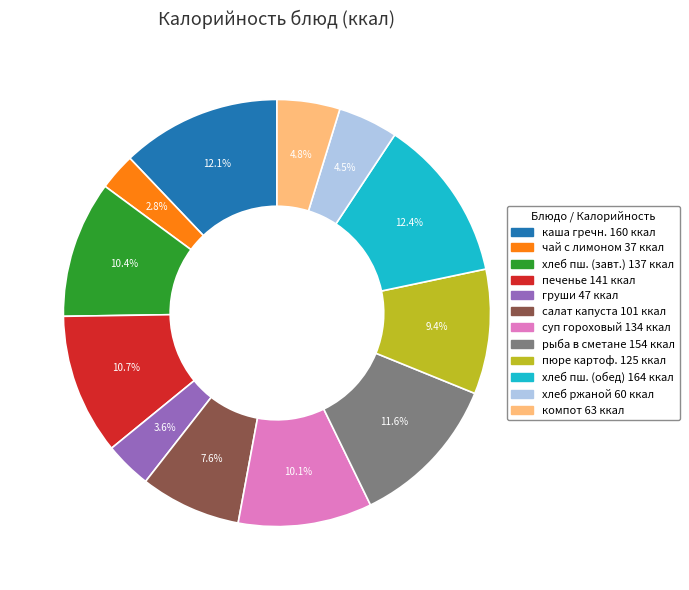

Does any single category account for the majority?

No